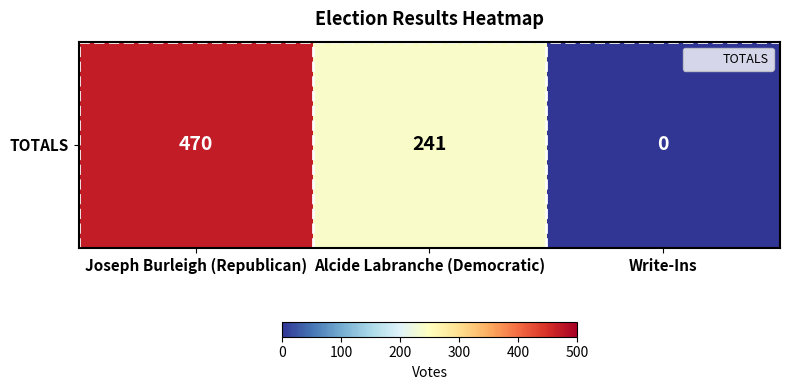

Is it true that the value at Write-Ins is -210?

False